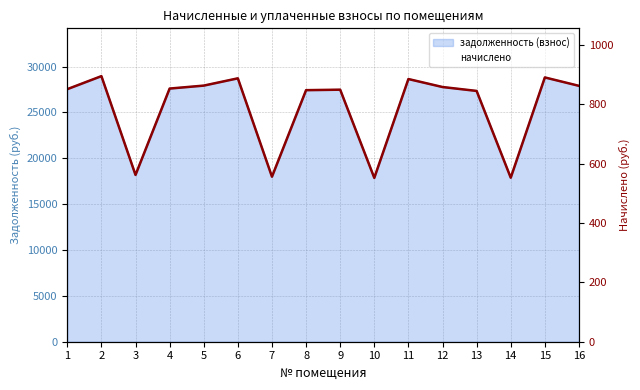

Reading right to left, extract all data points from this chart.

861.8	890.0	552.4	844.6	857.8	884.6	551.8	848.8	847.2	555.8	887.0	862.5	852.6	561.8	894.4	850.6